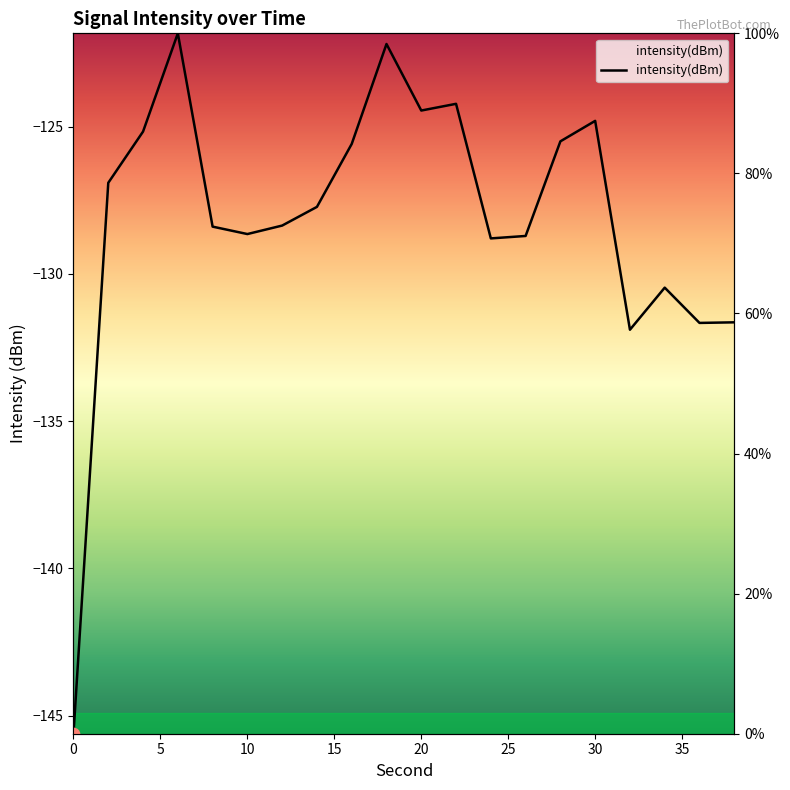

Between 34 and 20, which is larger?

20